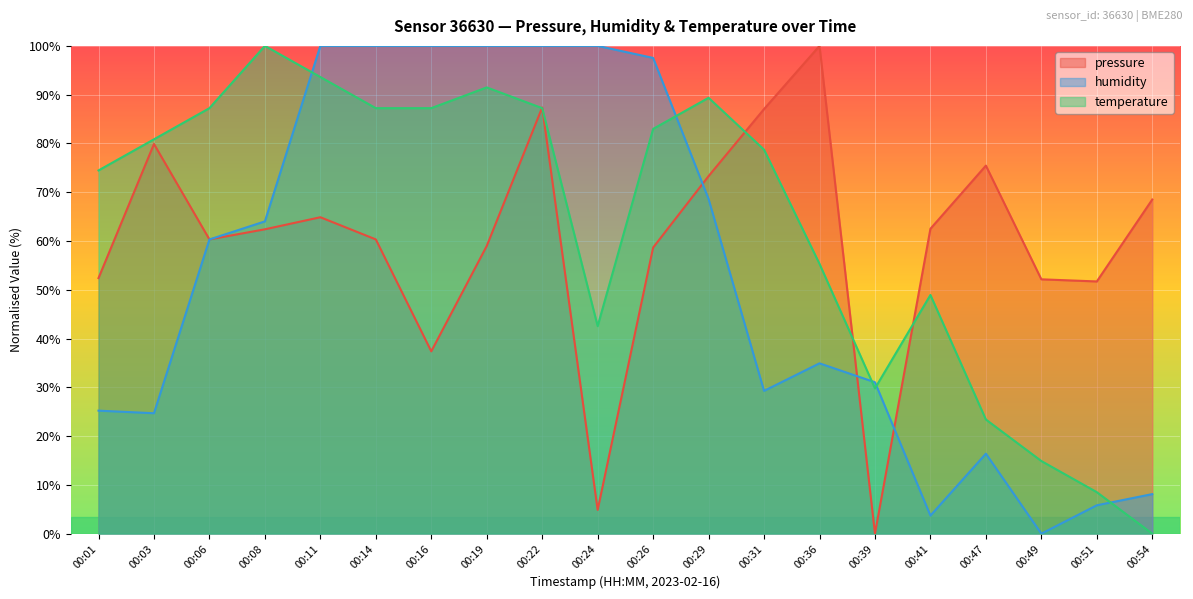

At which category does temperature reach its first local peak?

00:08